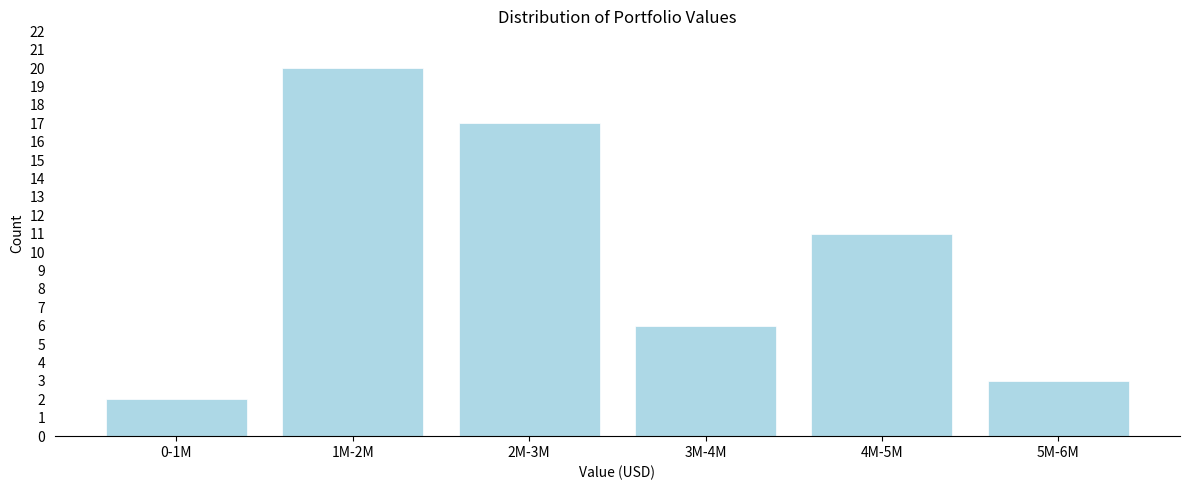

Reading left to right, list all the values displayed in this chart.

0-1M=2	1M-2M=20	2M-3M=17	3M-4M=6	4M-5M=11	5M-6M=3